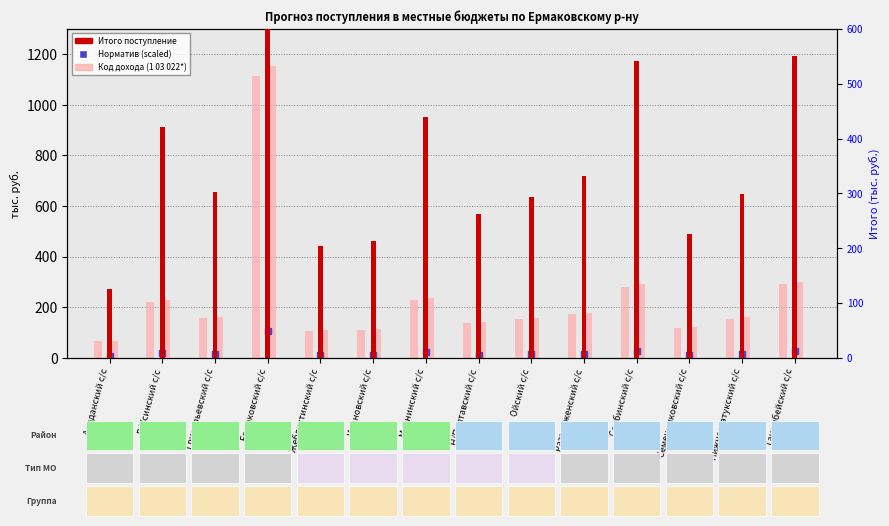

Which series has the largest Y range (max minus min)?

Итого